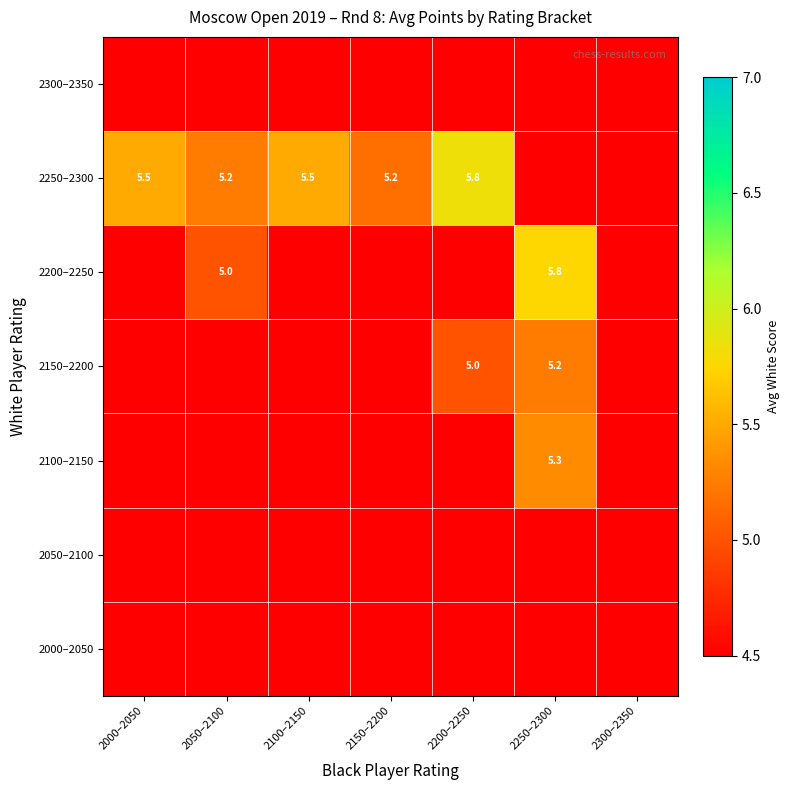

True or false: 2250–2300 has a value of 1.9 at 2150–2200.

False